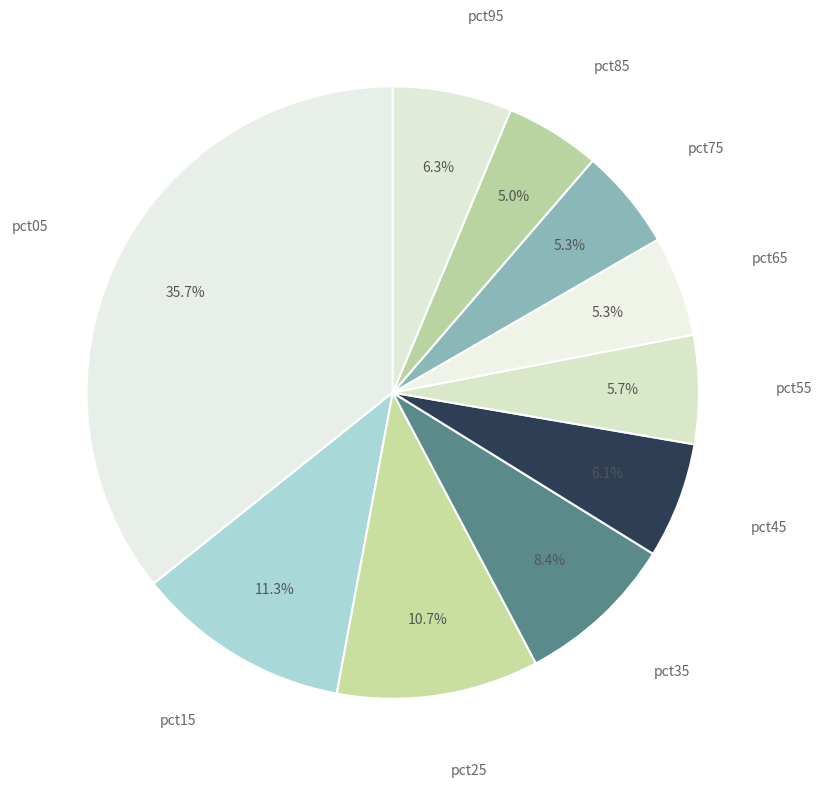

Does any single category account for the majority?

No